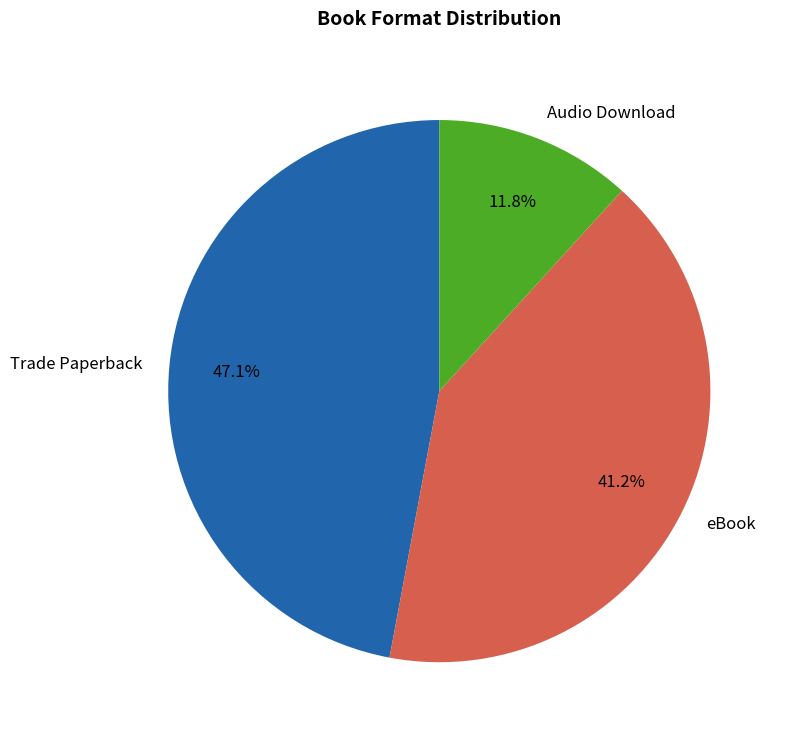

Which slice is the smallest?

Audio Download